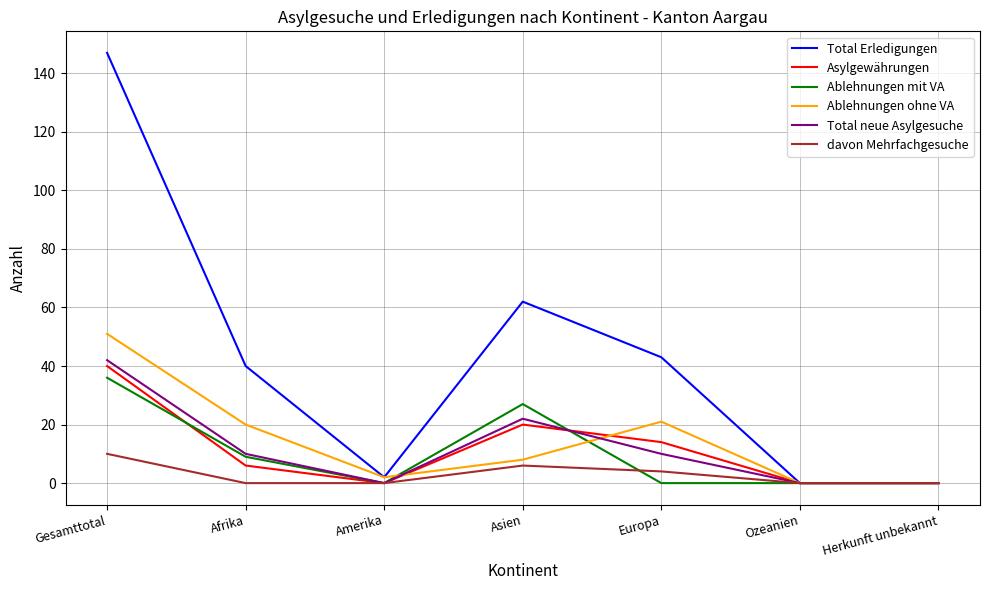

At which label does Total Erledigungen reach its peak?

Gesamttotal